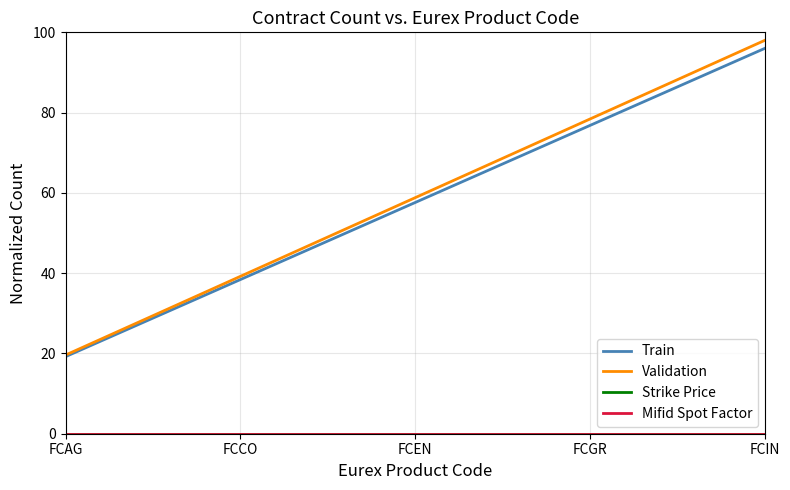

What is the lowest value of the Train series?

19.2